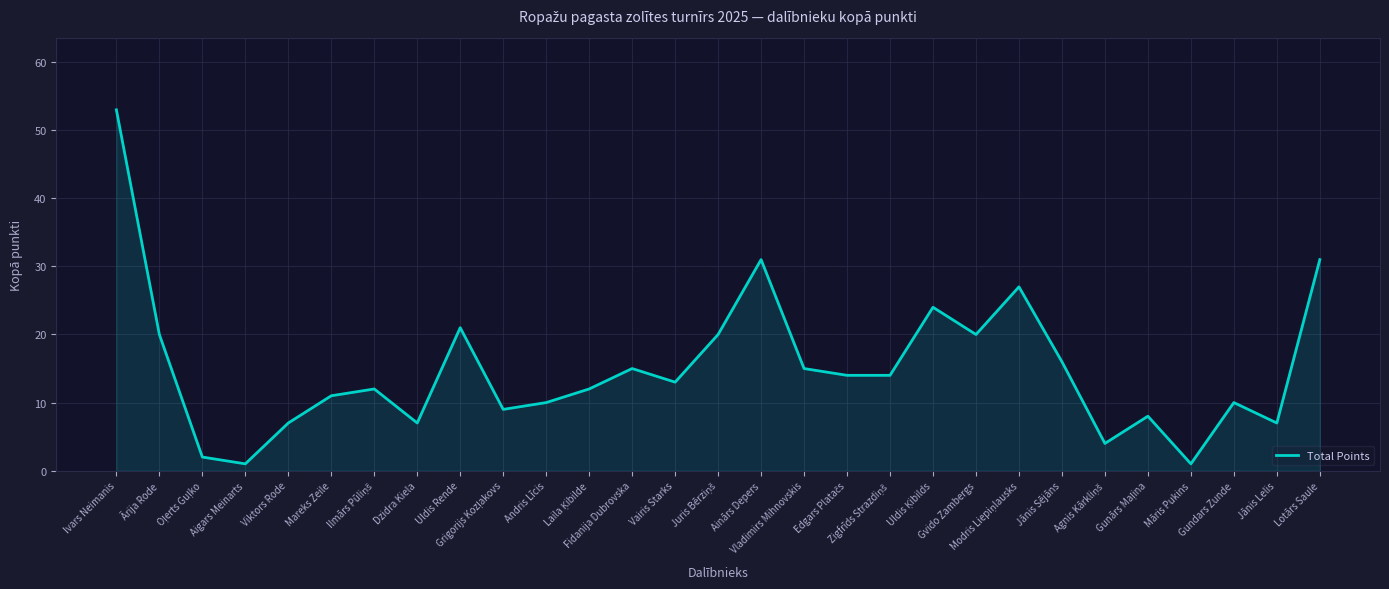

What is the difference between the maximum and minimum values?

52